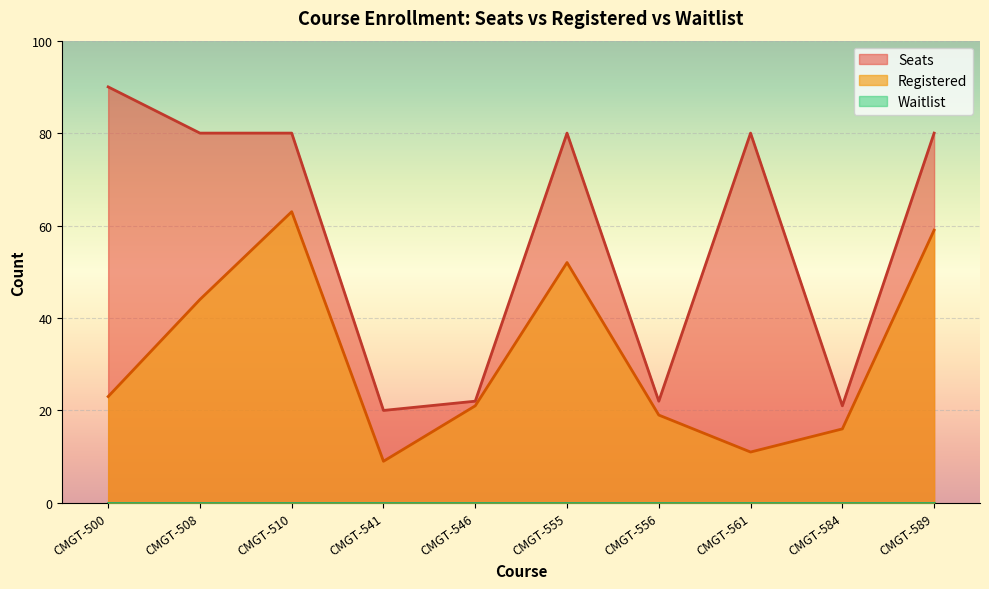

What is the value of the Registered point at the 3rd from the left?

63